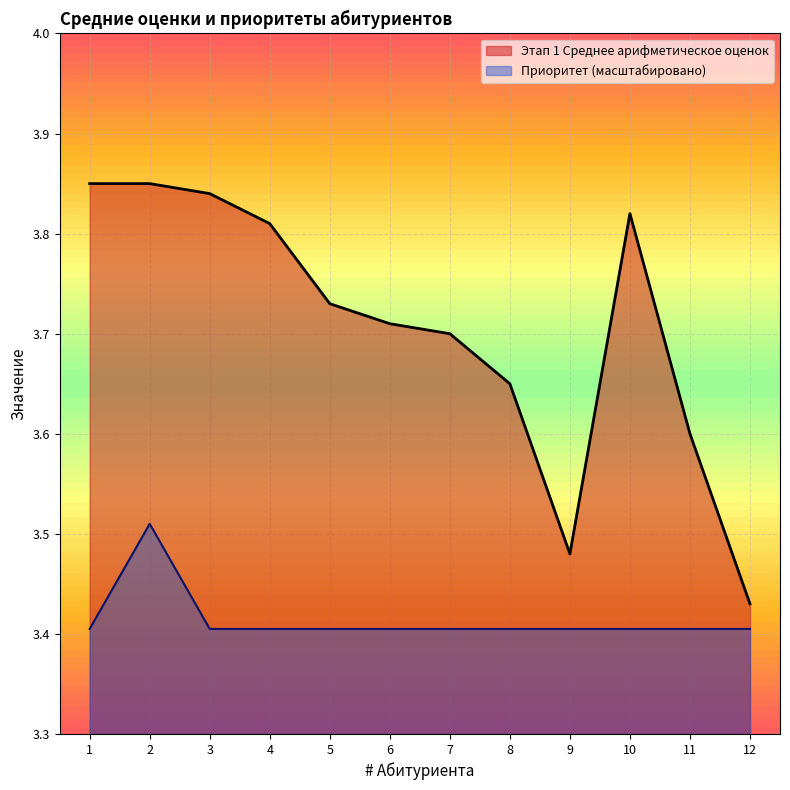

What is the average value of the Приоритет series?

3.4